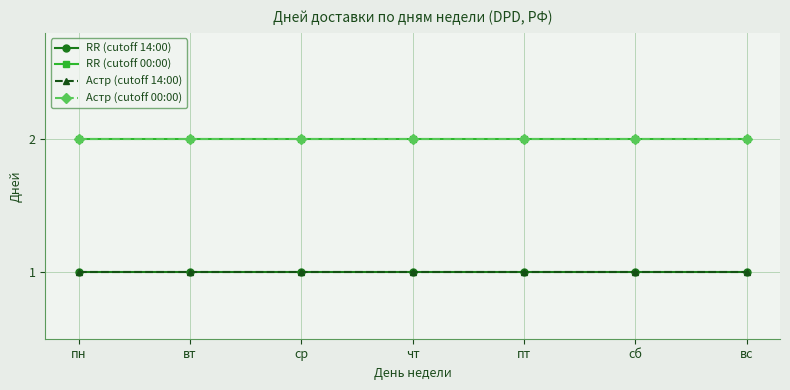

Is it true that RR (cutoff 00:00) equals 3 at пн?

False